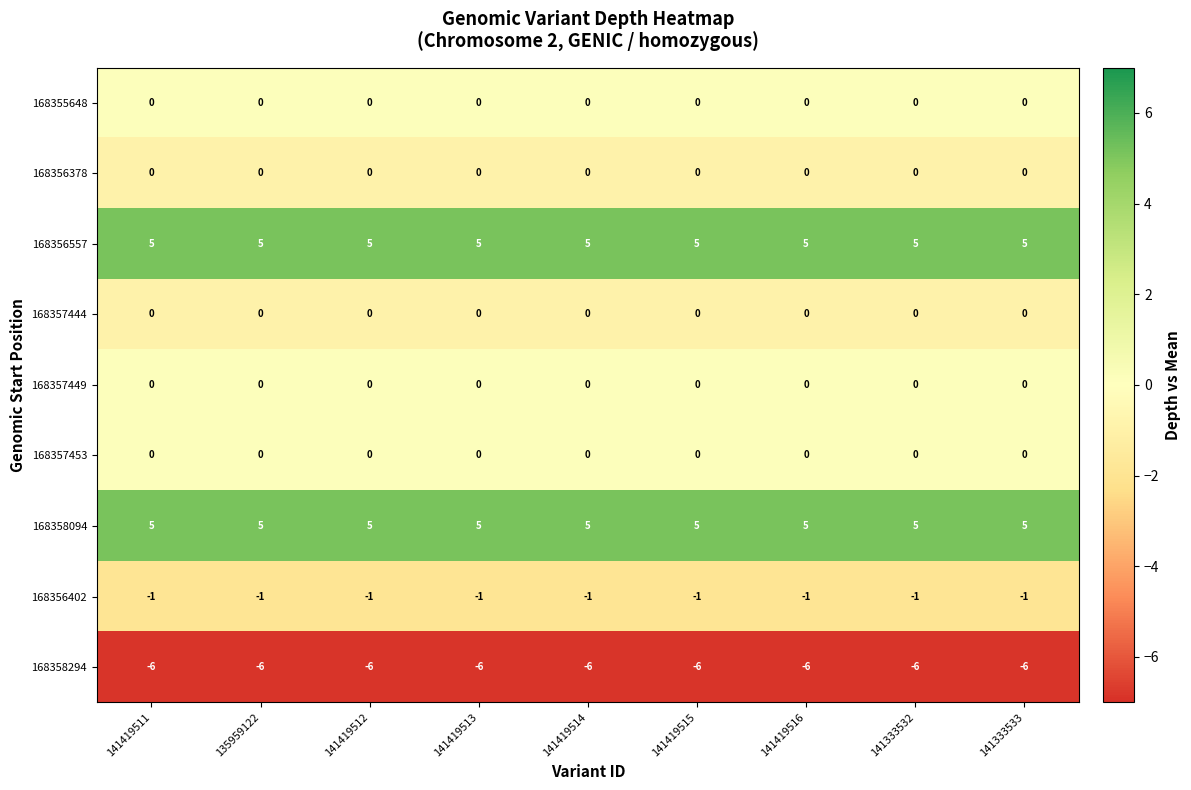

What is the smallest value displayed?

-6